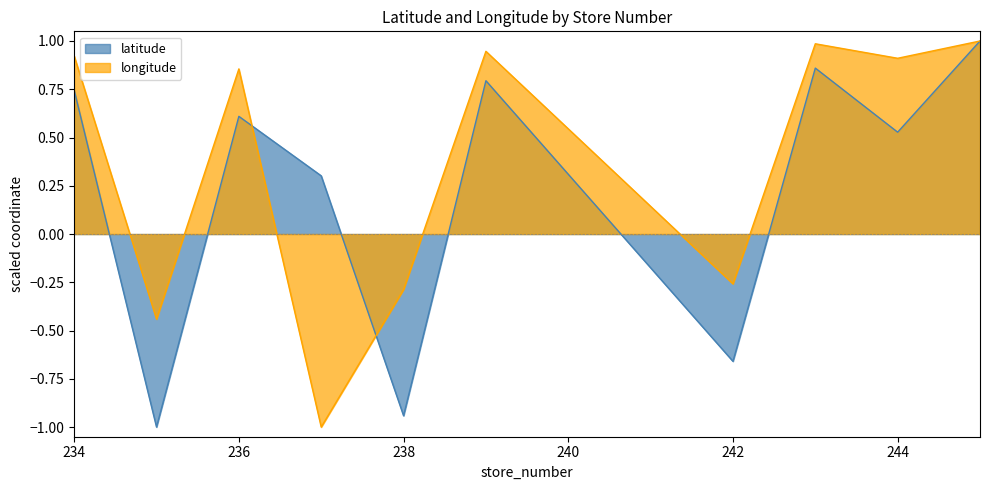

What are all the series names shown in the legend?

latitude, longitude